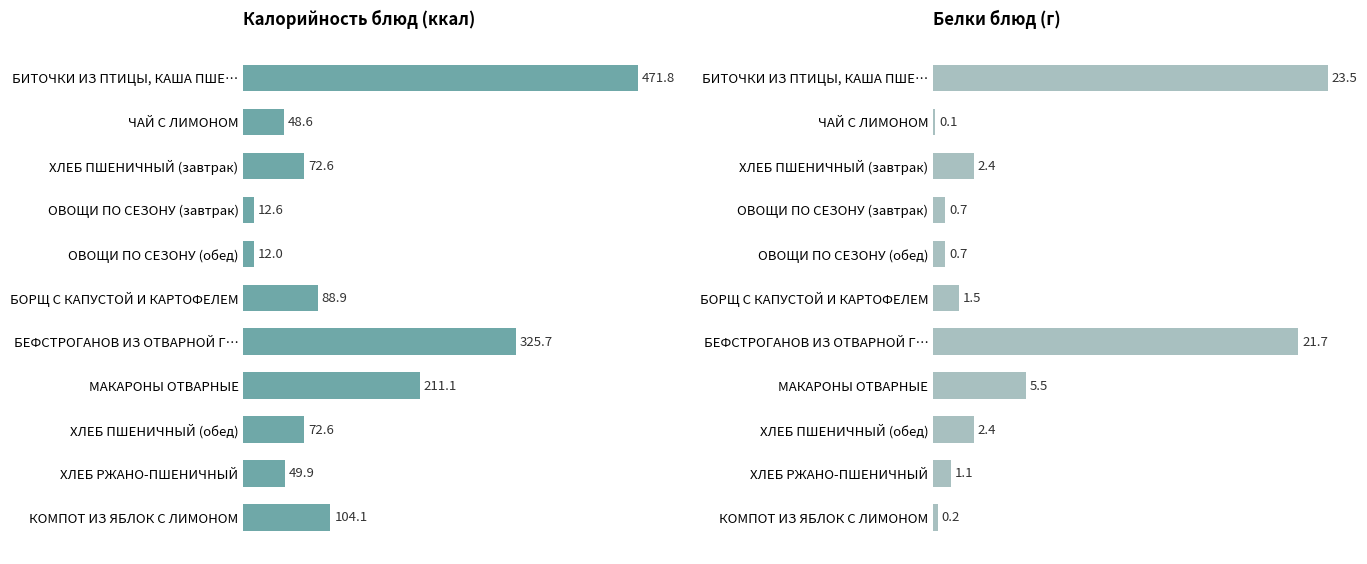

At how many categories does at least one series exceed 89?

4